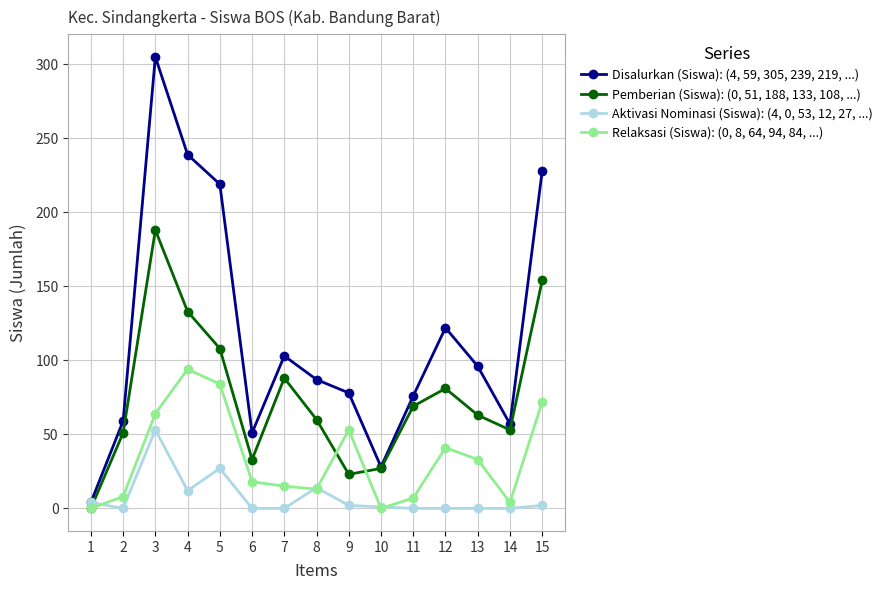

The value of Disalurkan (Siswa): (4, 59, 305, 239, 219, ...) at 7 is 22. True or false?

False